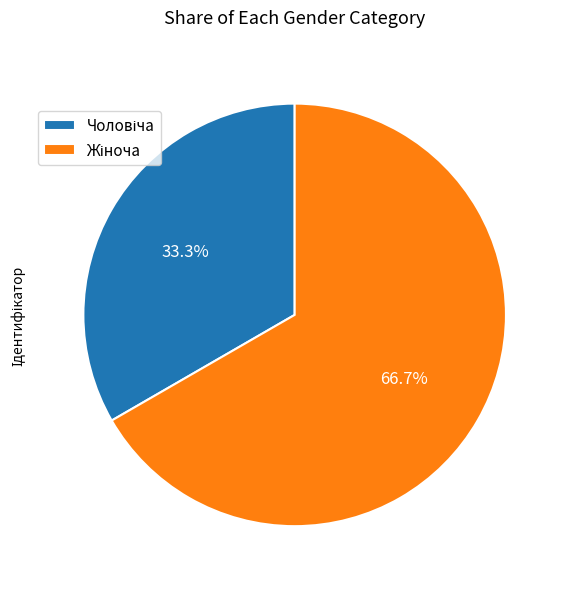

Which slice is the largest?

Жіноча